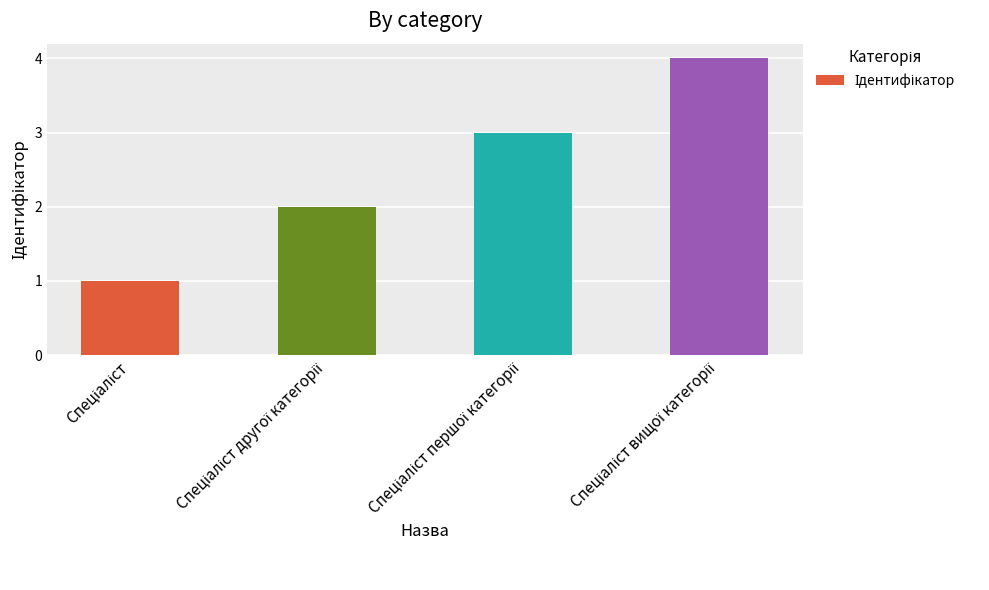

How many bars are there in total?

4